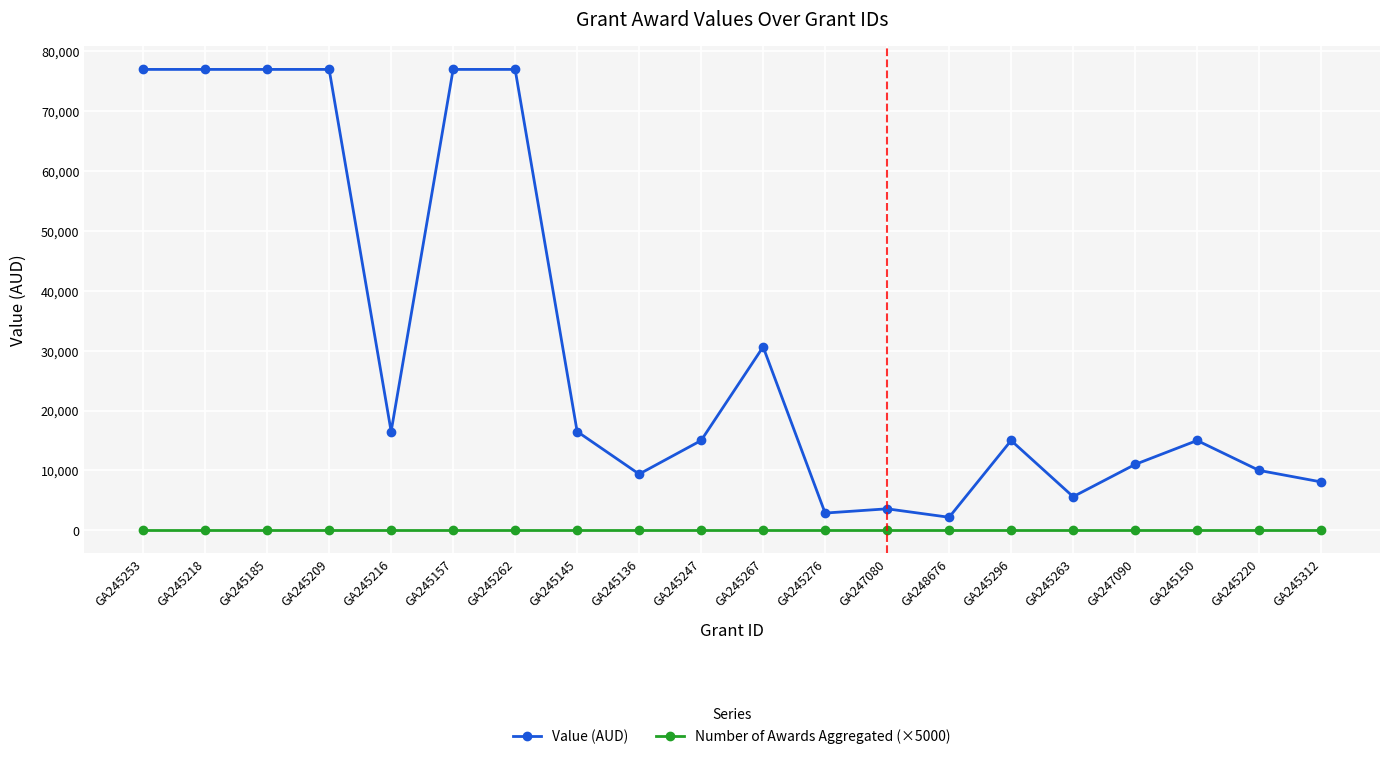

How many lines are shown in the chart?

2